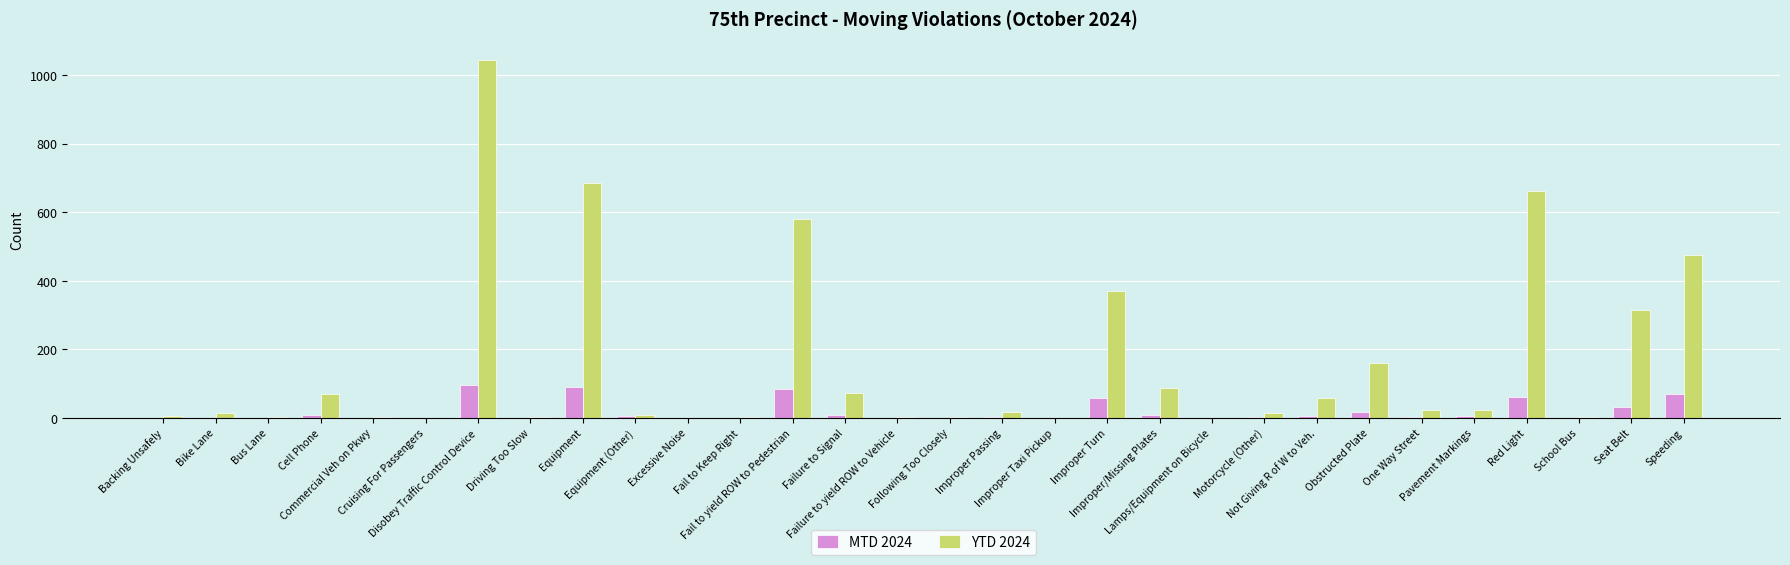

Are the bars grouped side by side (vs. stacked)?

Yes